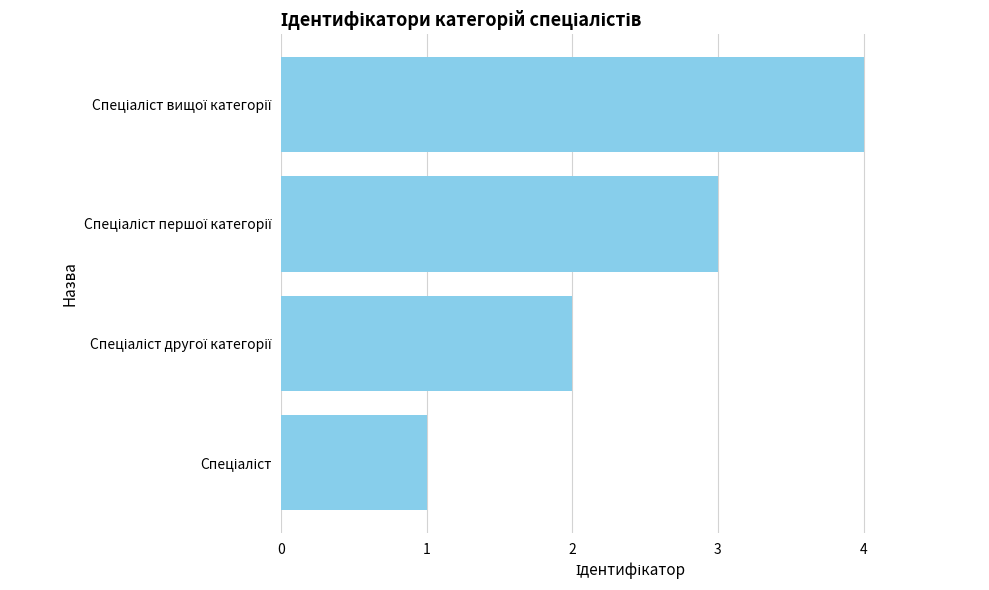

How many distinct data groups are displayed?

1